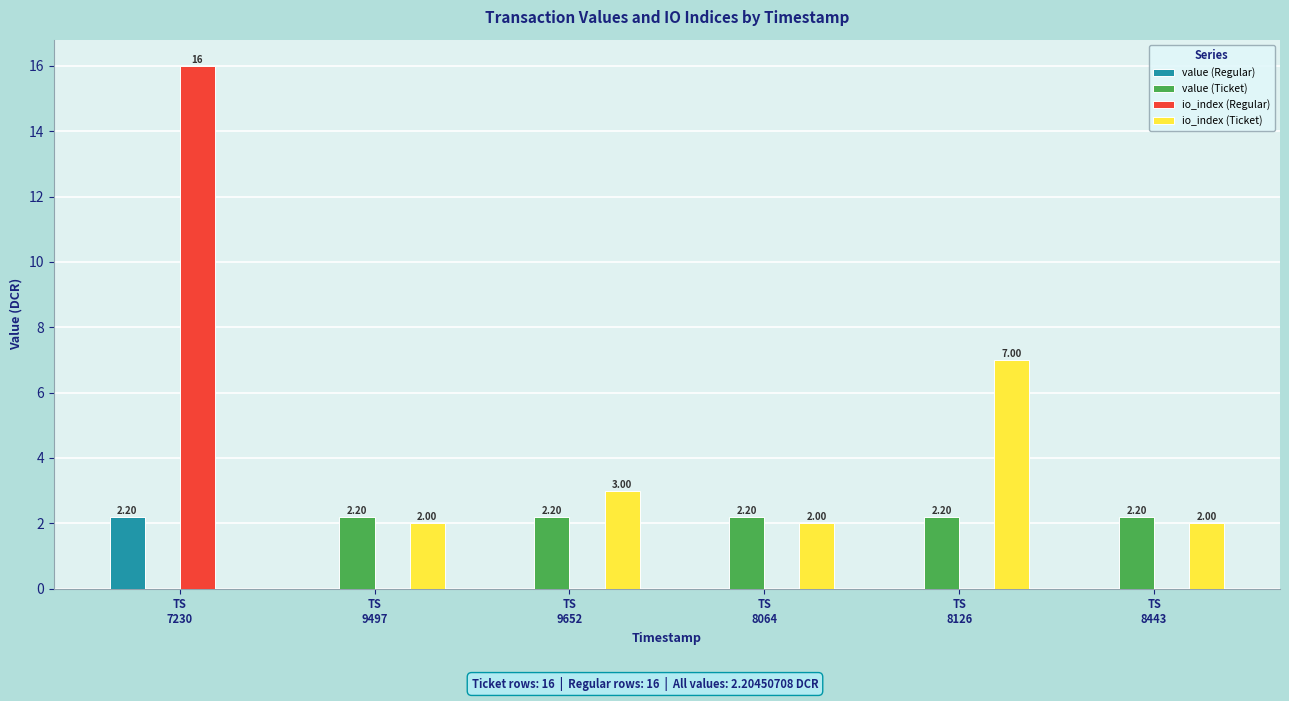

What is the average value of the value (Regular) series?

0.4